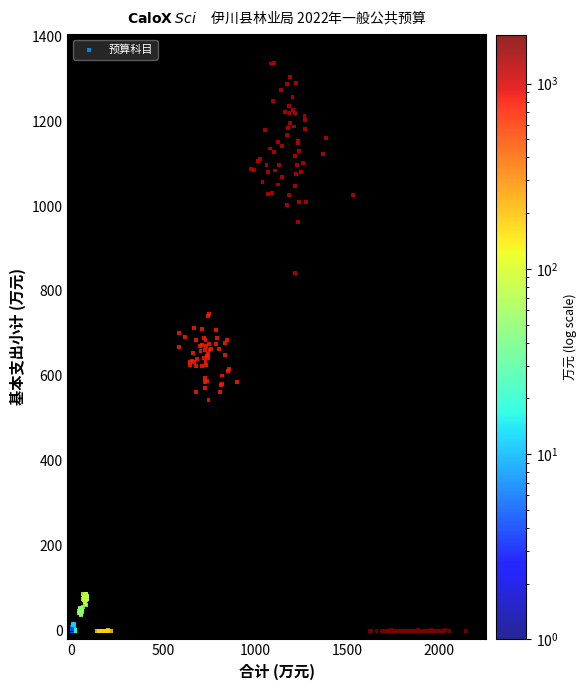

What is the range of Y values (max minus min)?

1337.5